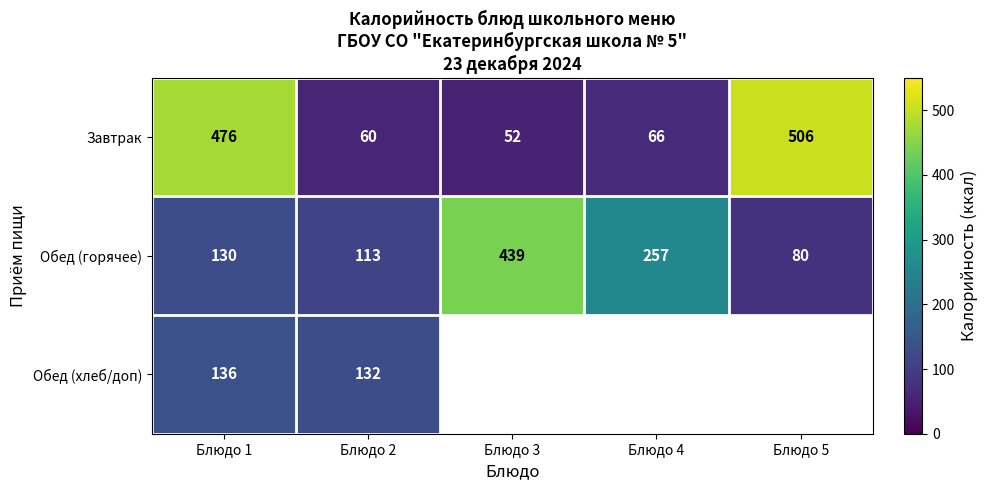

True or false: Завтрак has a value of 66 at Блюдо 4.

True